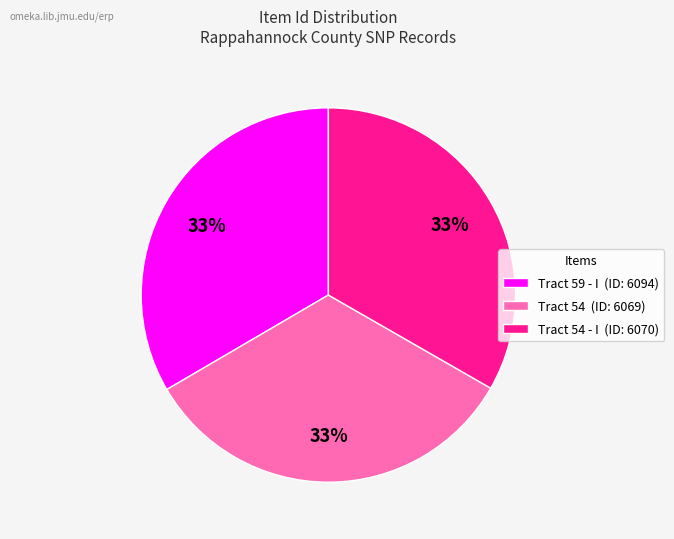

True or false: Tract 54 (ID: 6069) accounts for 33% of the total.

True